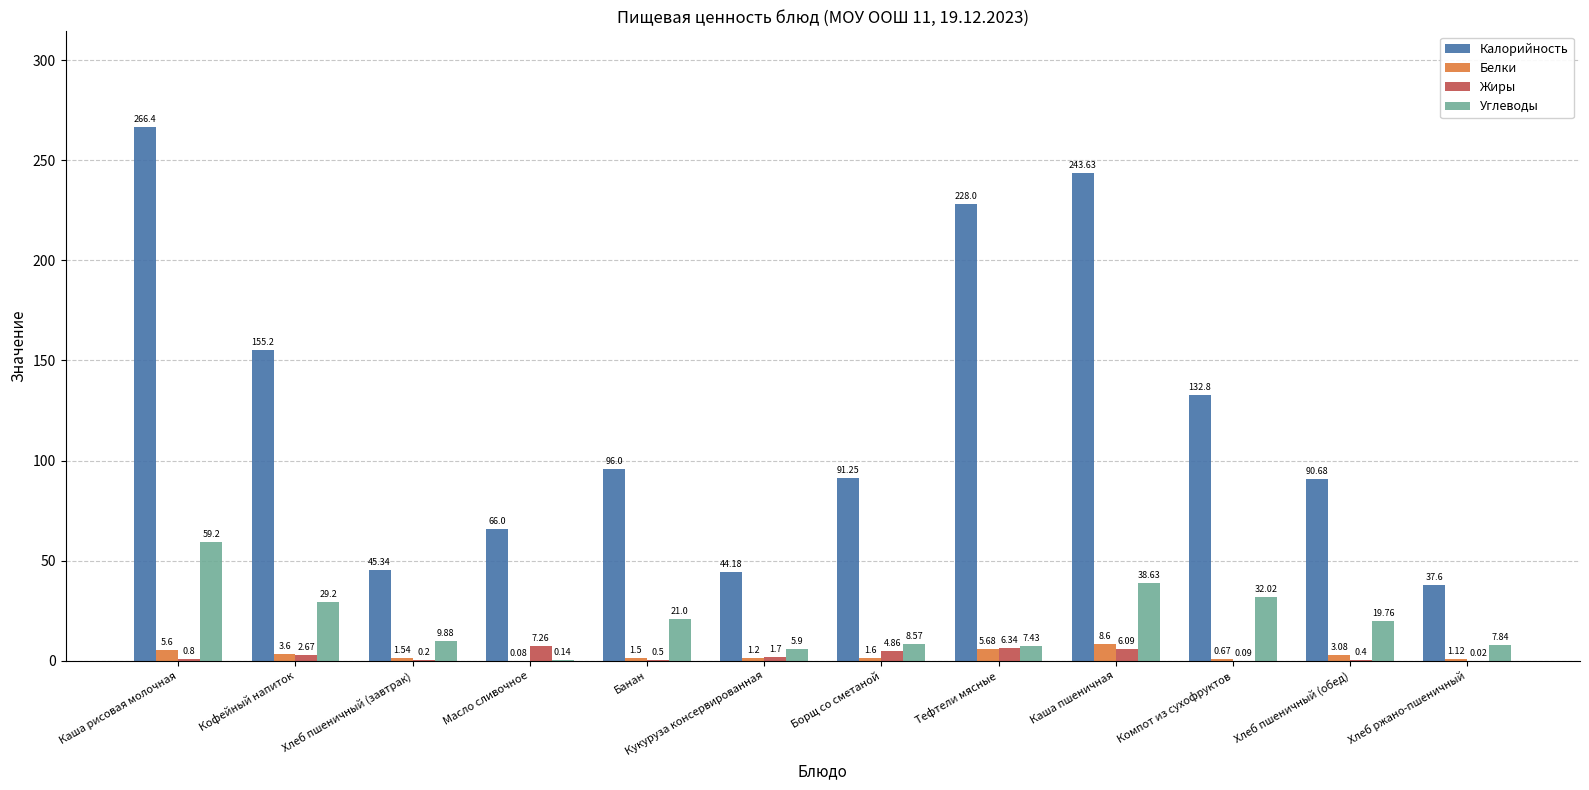

How many data points in Белки are above 1?

10